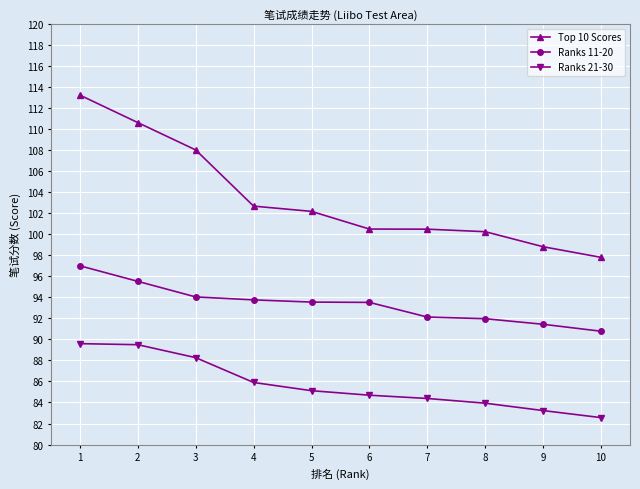

Where is Ranks 21-30 nearest to the value 86?

4